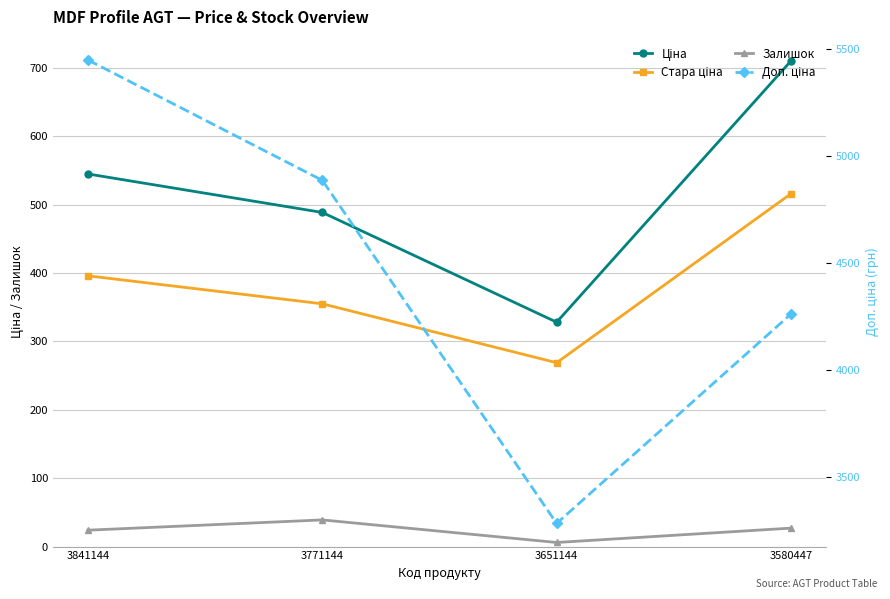

Read the Ціна value at 3580447.

710.1